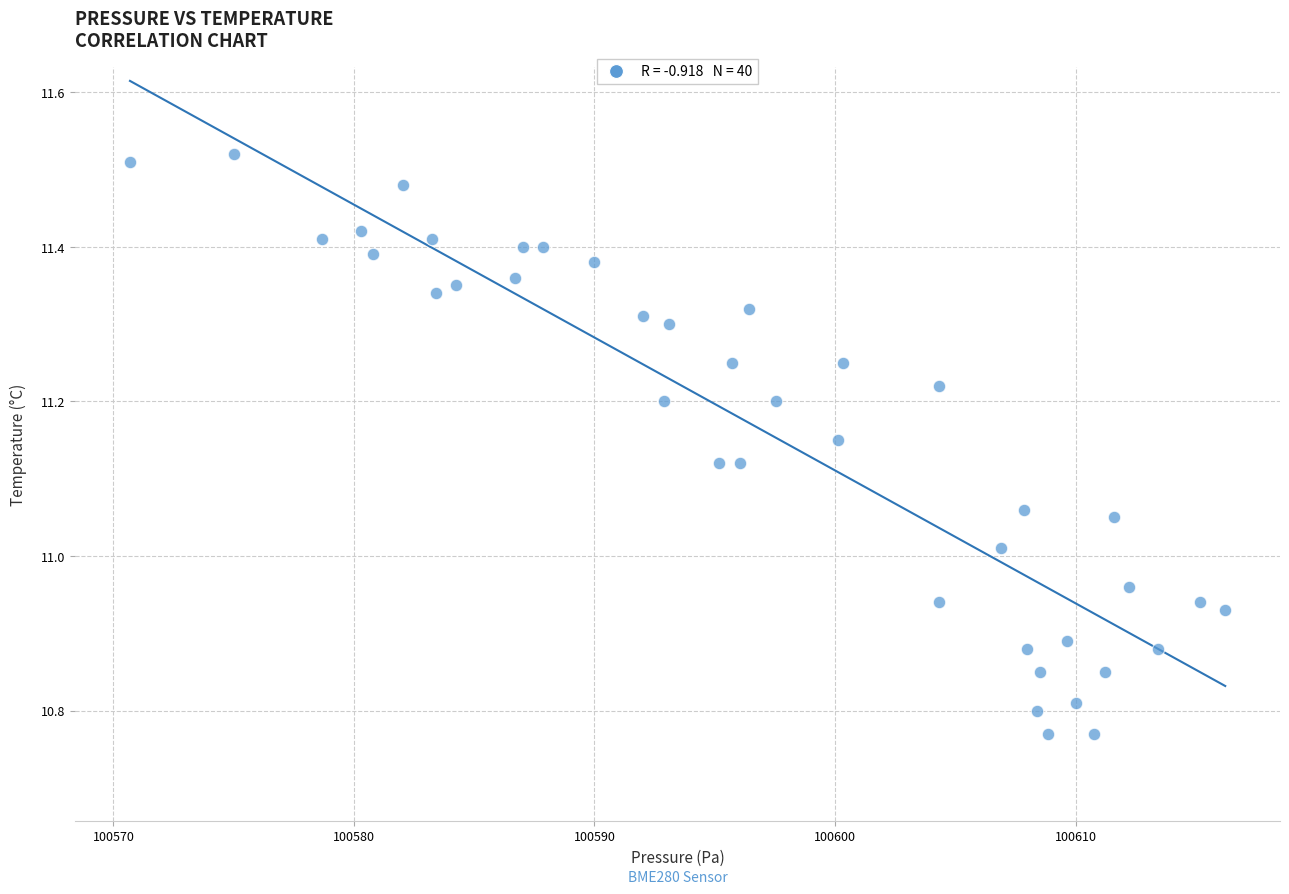

What is the range of X values (max minus min)?

45.5